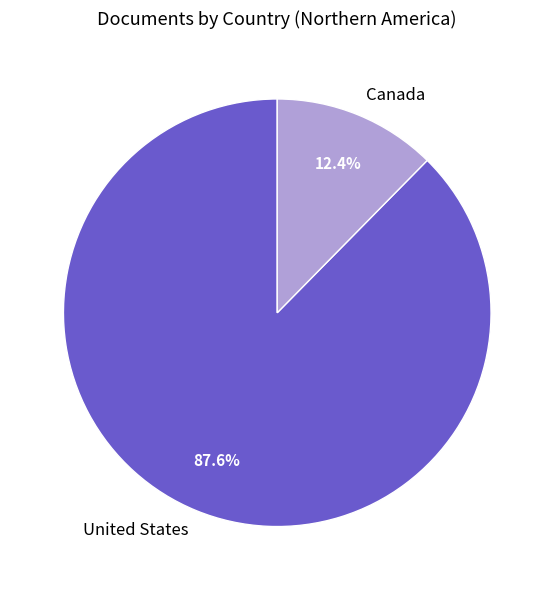

Does Canada represent more than half of the total?

No